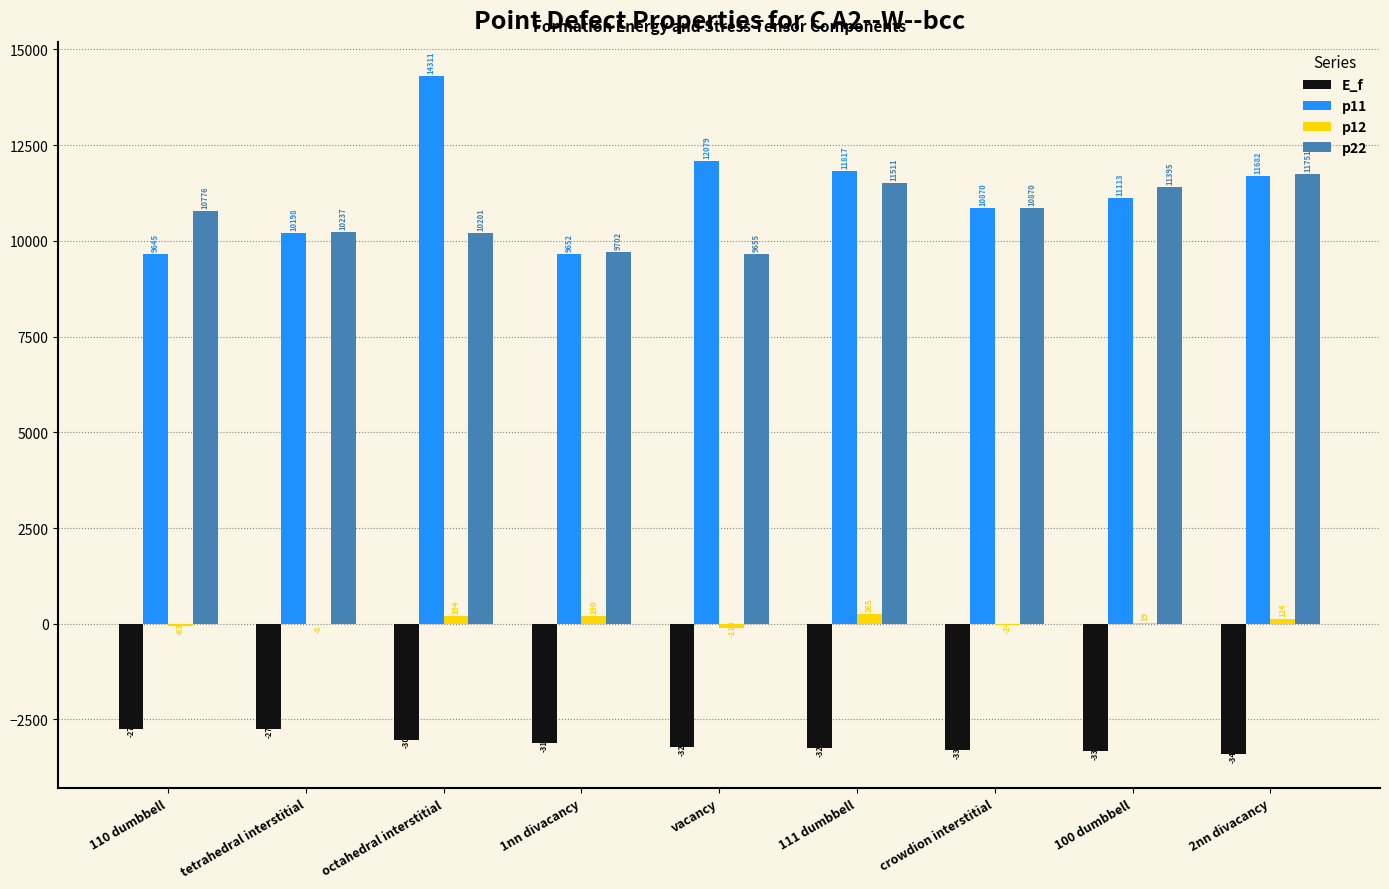

True or false: p22 has a value of 15630.8 at tetrahedral interstitial.

False